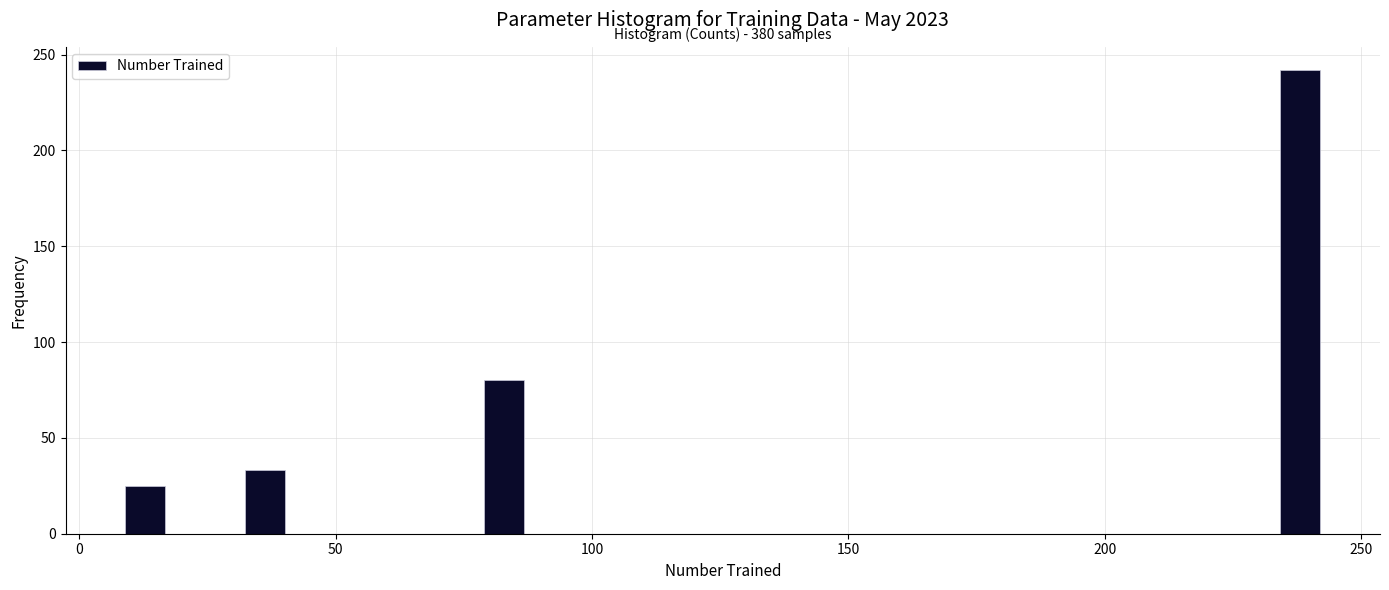

Read against the x-axis, roughly where is the centre of the tallest bar?

240